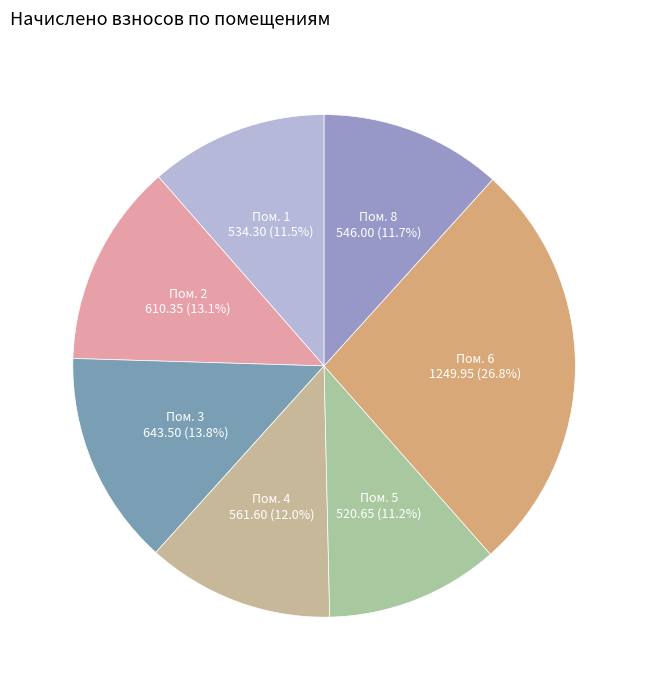

To the nearest percent, what is the difference between the largest and smallest slice percentages?

16%